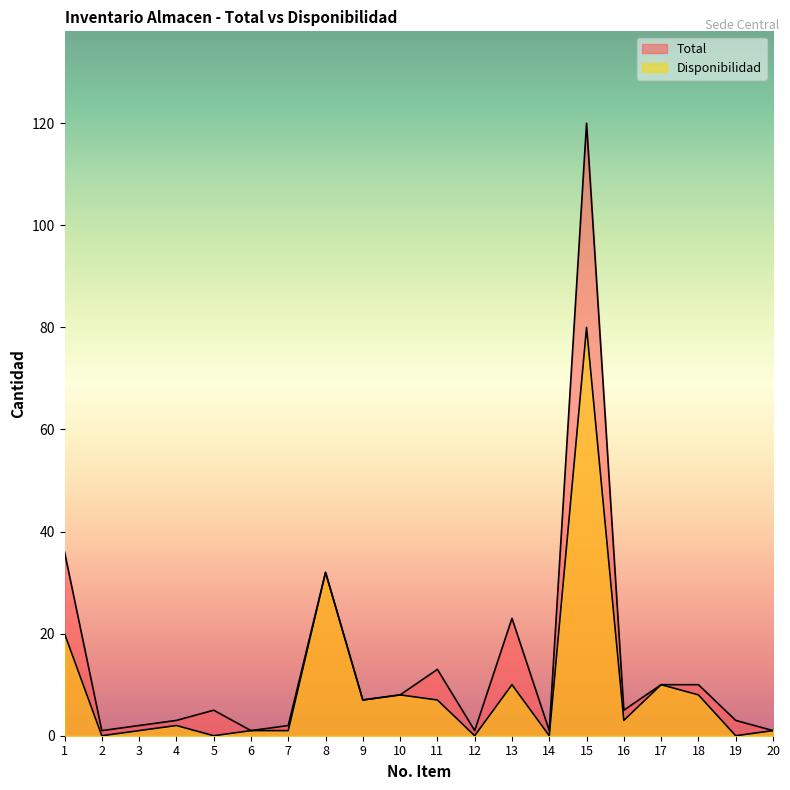

Which series has the largest total across all categories?

Total